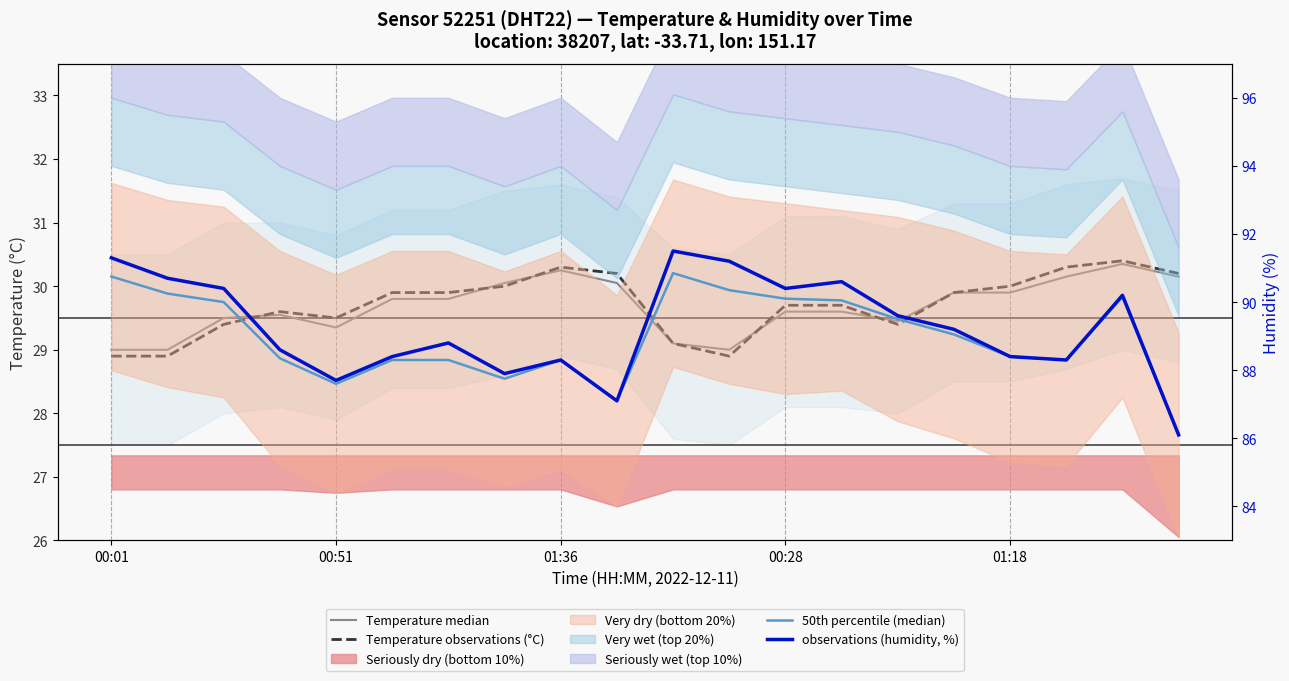

True or false: 50th percentile (median) has more than 2 interior local peaks.

True